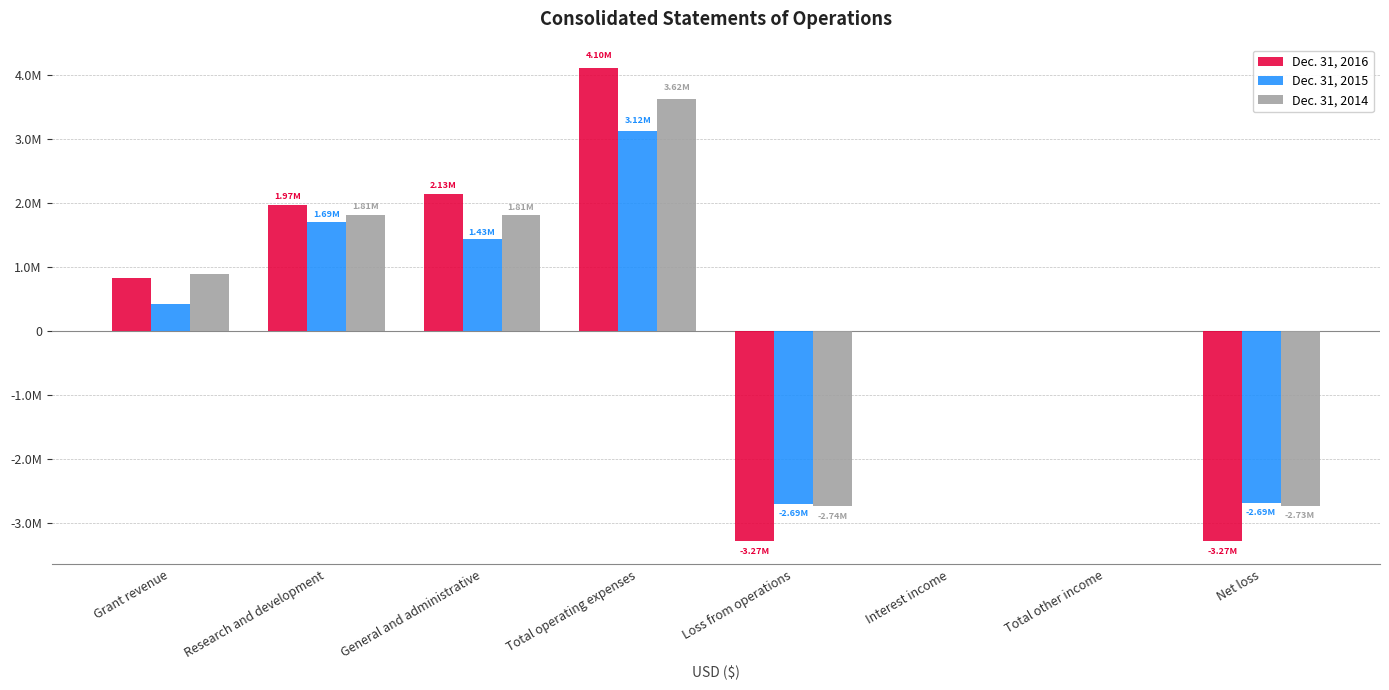

What is the spread (max minus min) of values at General and administrative?

701695